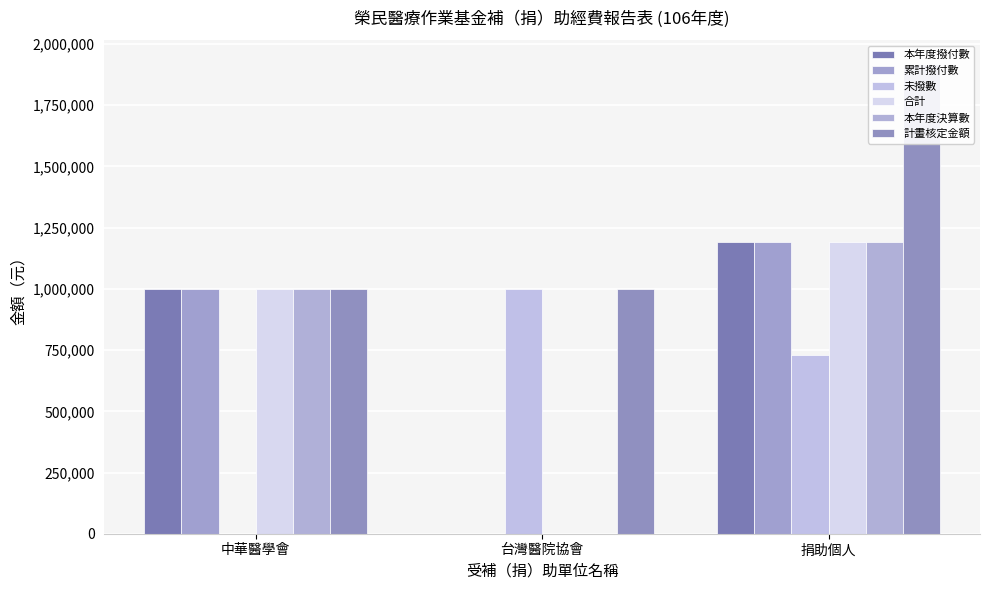

Between 台灣醫院協會 and 捐助個人, which series saw the biggest shift?

本年度撥付數